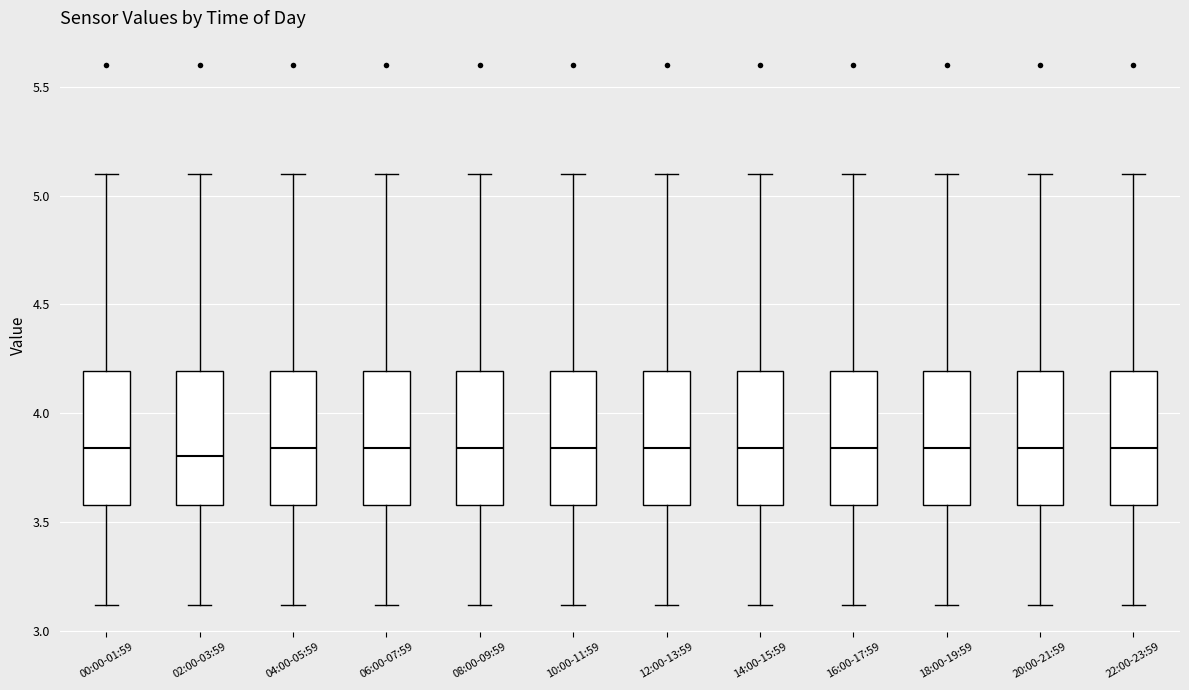

Reading left to right, transcribe this box plot: for each box, give where its median line is, the range the box spans, and where its two whiskers end, as read against the y-axis. The values are not printed on the chart, so give them approximately, as read against the axis.

00:00-01:59: median 3.85, box 3.60 to 4.20, whiskers 3.10 to 5.10
02:00-03:59: median 3.80, box 3.60 to 4.20, whiskers 3.10 to 5.10
04:00-05:59: median 3.85, box 3.60 to 4.20, whiskers 3.10 to 5.10
06:00-07:59: median 3.85, box 3.60 to 4.20, whiskers 3.10 to 5.10
08:00-09:59: median 3.85, box 3.60 to 4.20, whiskers 3.10 to 5.10
10:00-11:59: median 3.85, box 3.60 to 4.20, whiskers 3.10 to 5.10
12:00-13:59: median 3.85, box 3.60 to 4.20, whiskers 3.10 to 5.10
14:00-15:59: median 3.85, box 3.60 to 4.20, whiskers 3.10 to 5.10
16:00-17:59: median 3.85, box 3.60 to 4.20, whiskers 3.10 to 5.10
18:00-19:59: median 3.85, box 3.60 to 4.20, whiskers 3.10 to 5.10
20:00-21:59: median 3.85, box 3.60 to 4.20, whiskers 3.10 to 5.10
22:00-23:59: median 3.85, box 3.60 to 4.20, whiskers 3.10 to 5.10